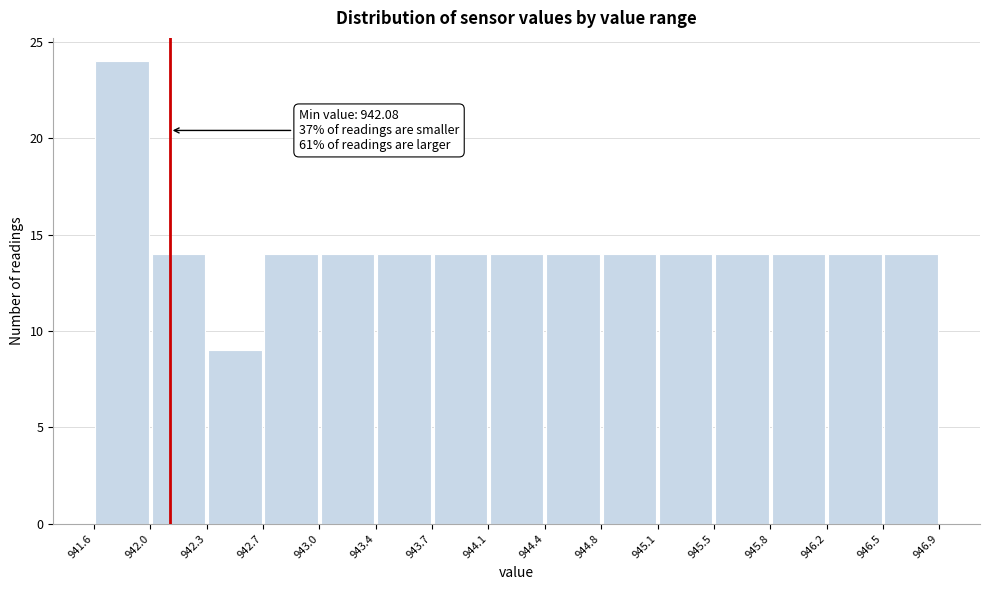

Over which range of the x-axis is the bar tallest?

941.6 to 942.0